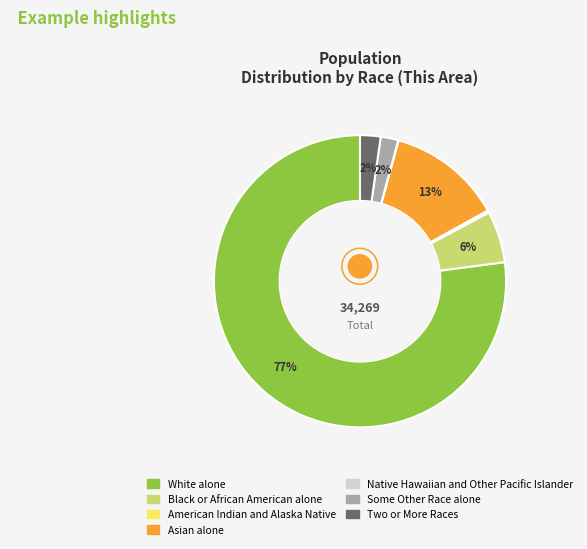

Does White alone represent more than half of the total?

Yes